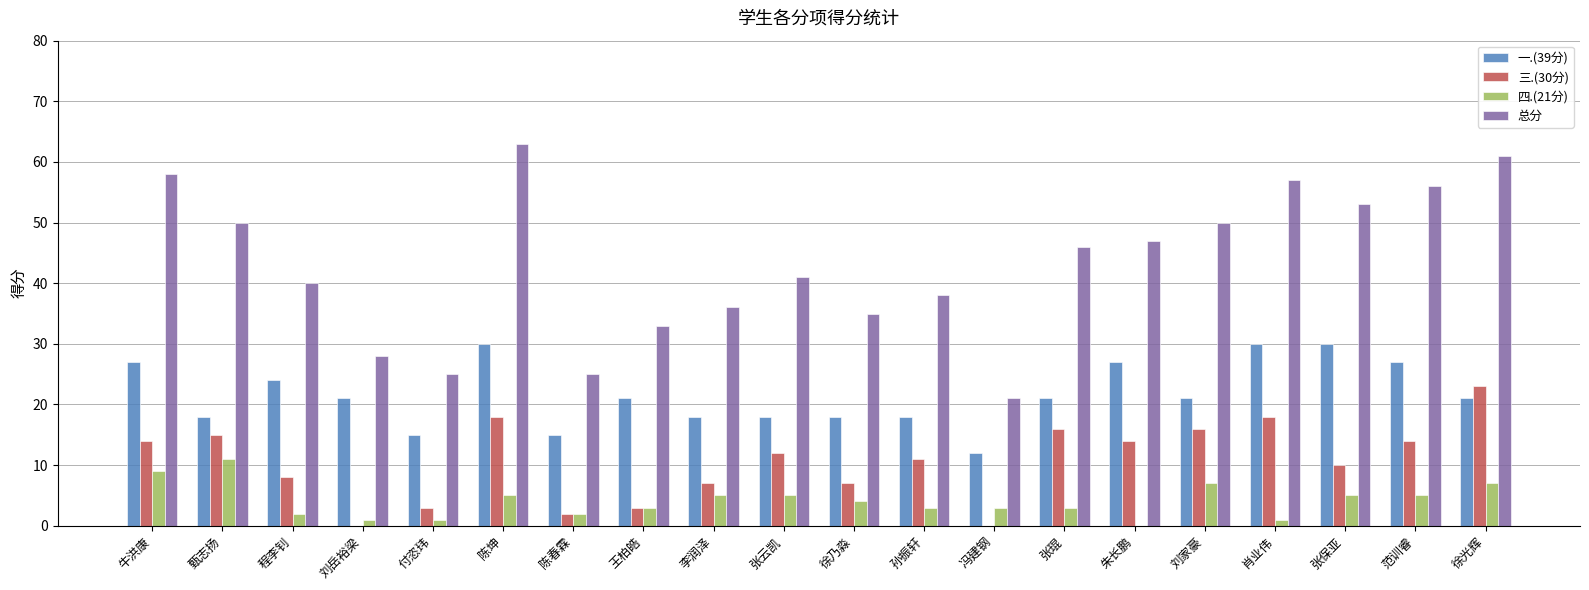

What is the greatest value displayed?

63